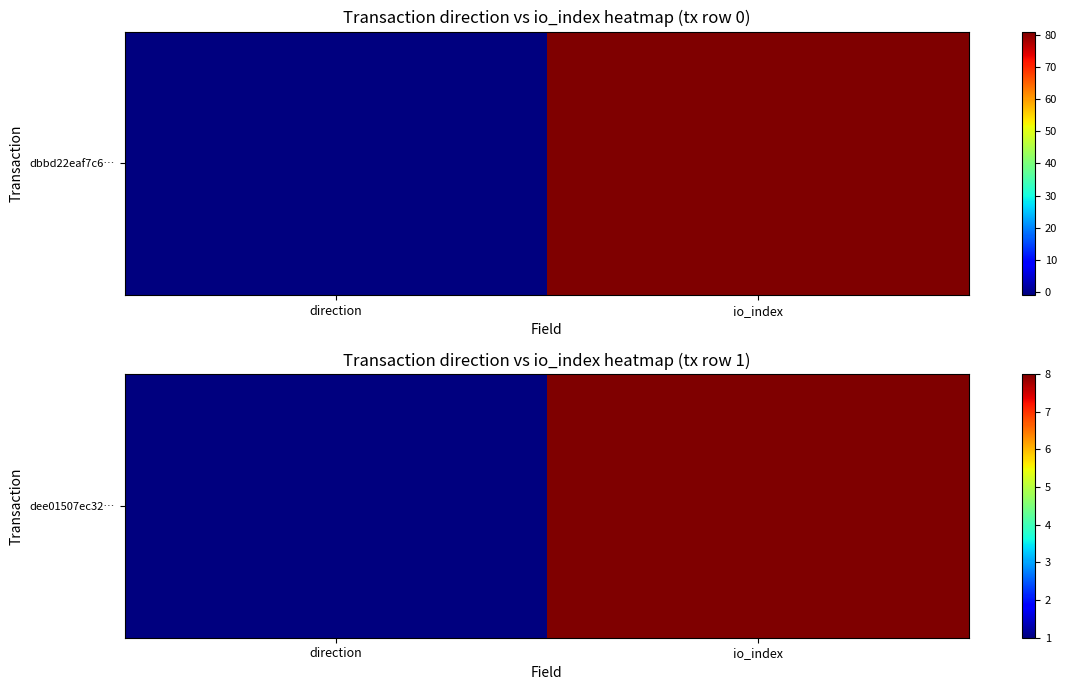

Approximately how many times larger is the value at io_index compared to direction?

8.0